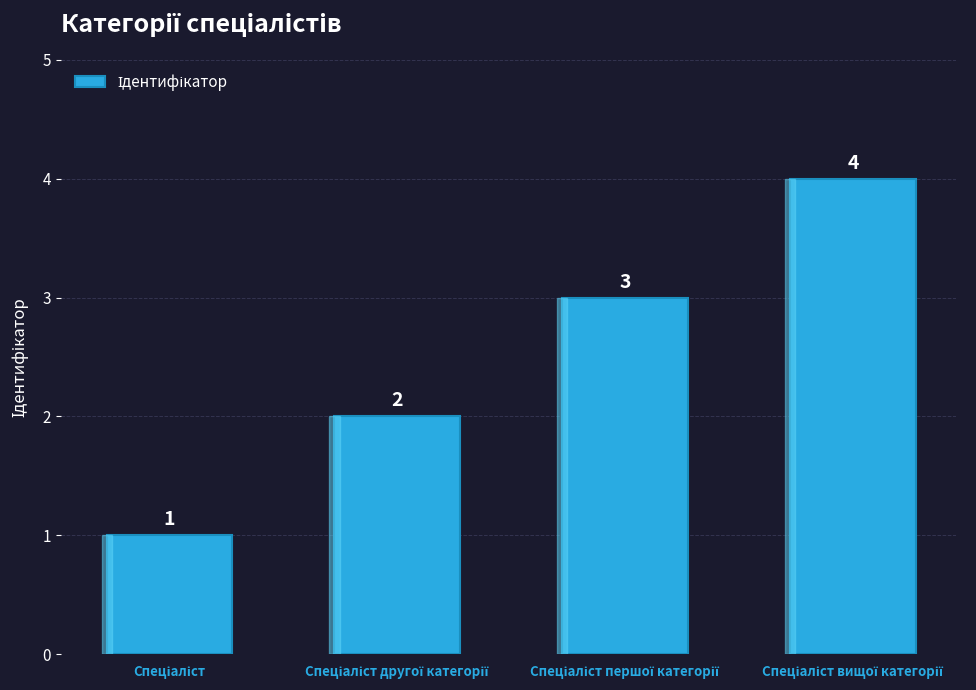

What is the difference between the maximum and minimum values?

3